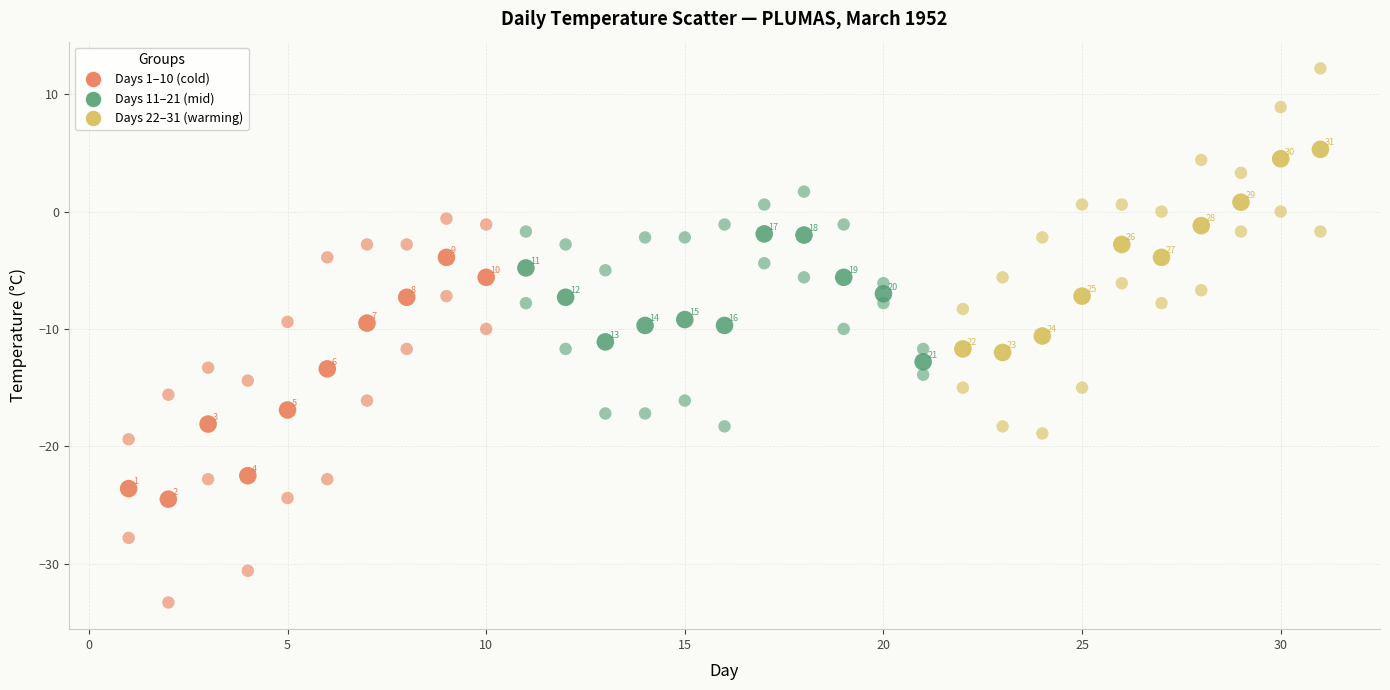

How many data points are displayed?

93